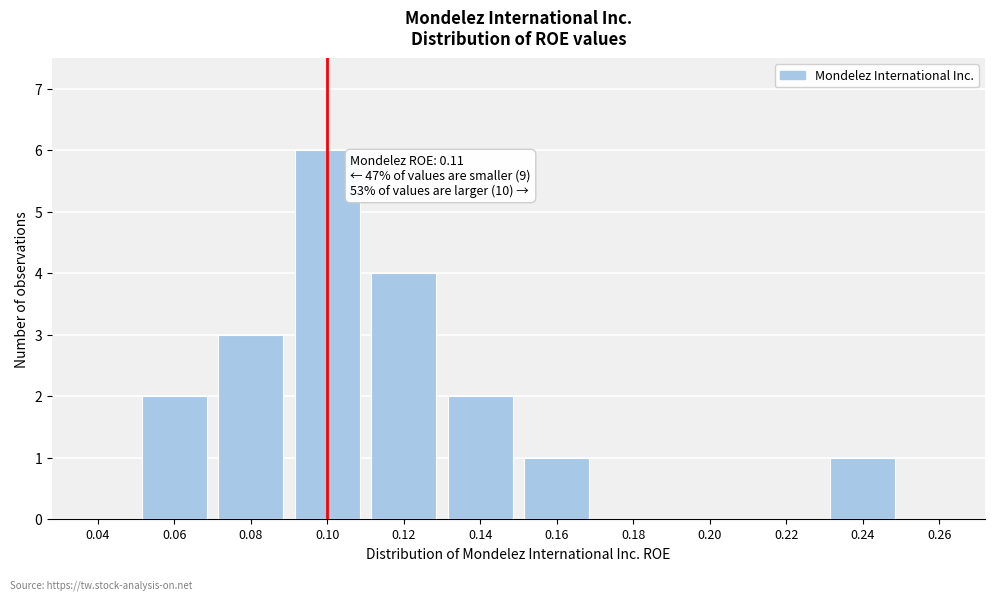

Reading left to right, extract all data points from this chart.

0.04=0	0.06=2	0.08=3	0.10=6	0.12=4	0.14=2	0.16=1	0.18=0	0.20=0	0.22=0	0.24=1	0.26=0